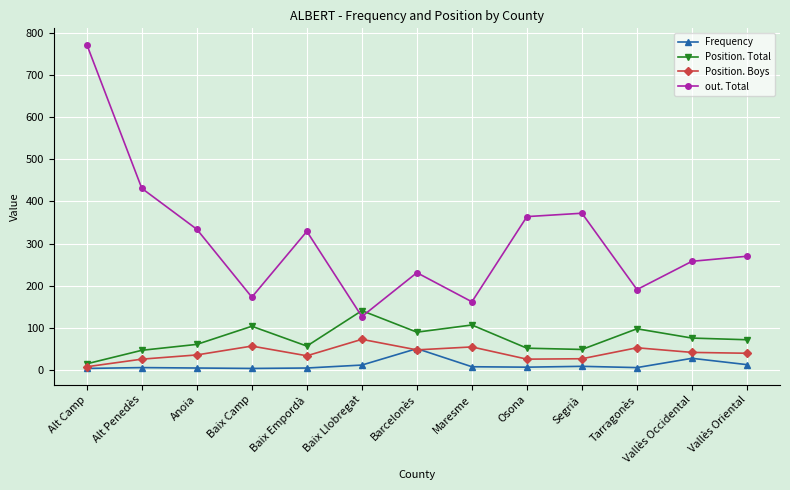

How many series are shown in this chart?

4